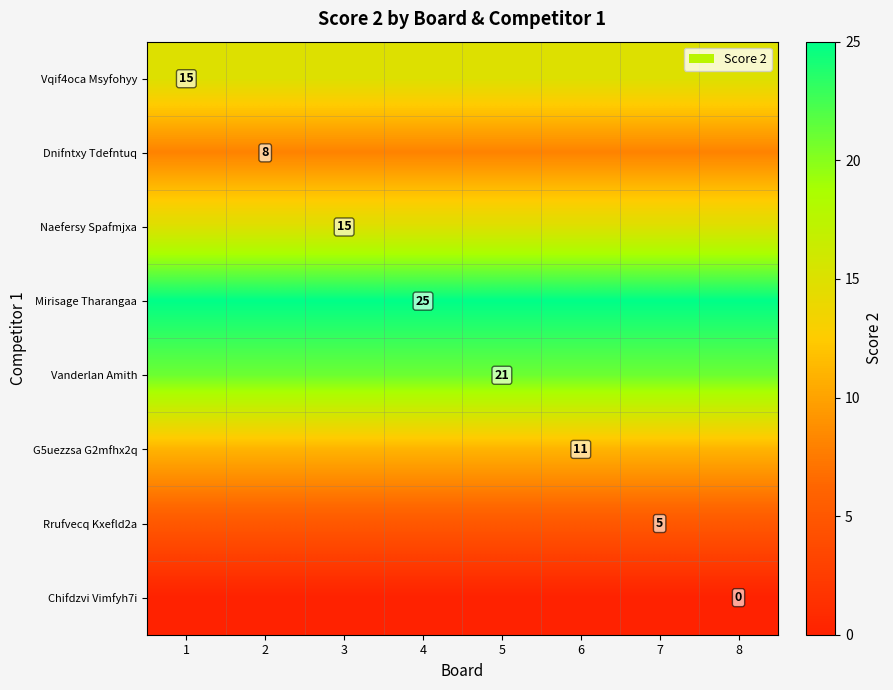

At which category is the sum across all series the highest?

1